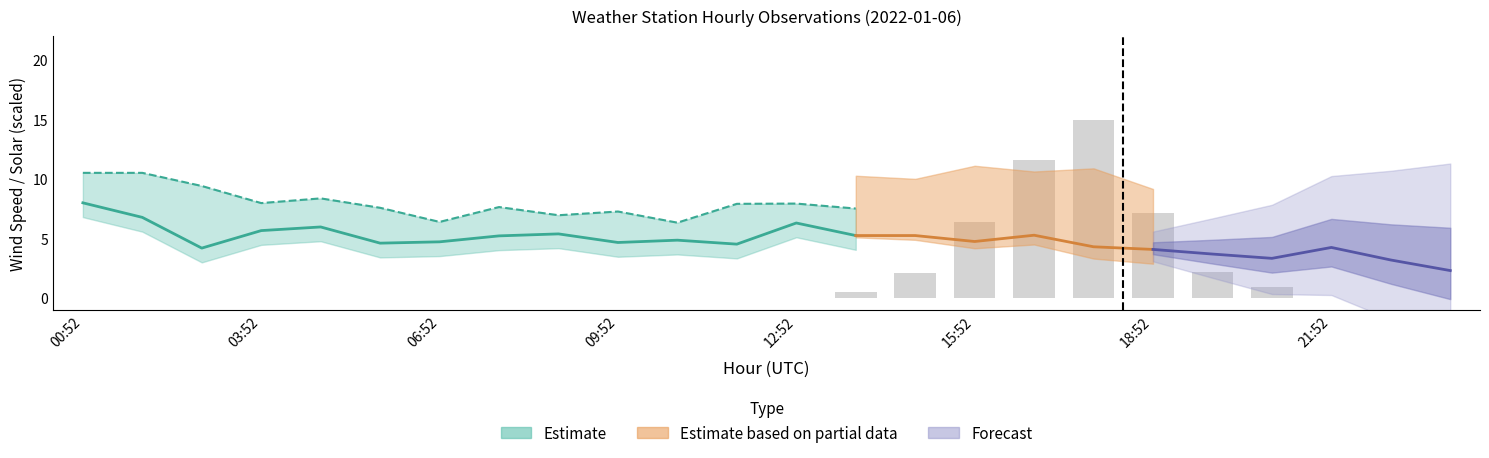

What is the change in value from 13 to 17?

+14.5